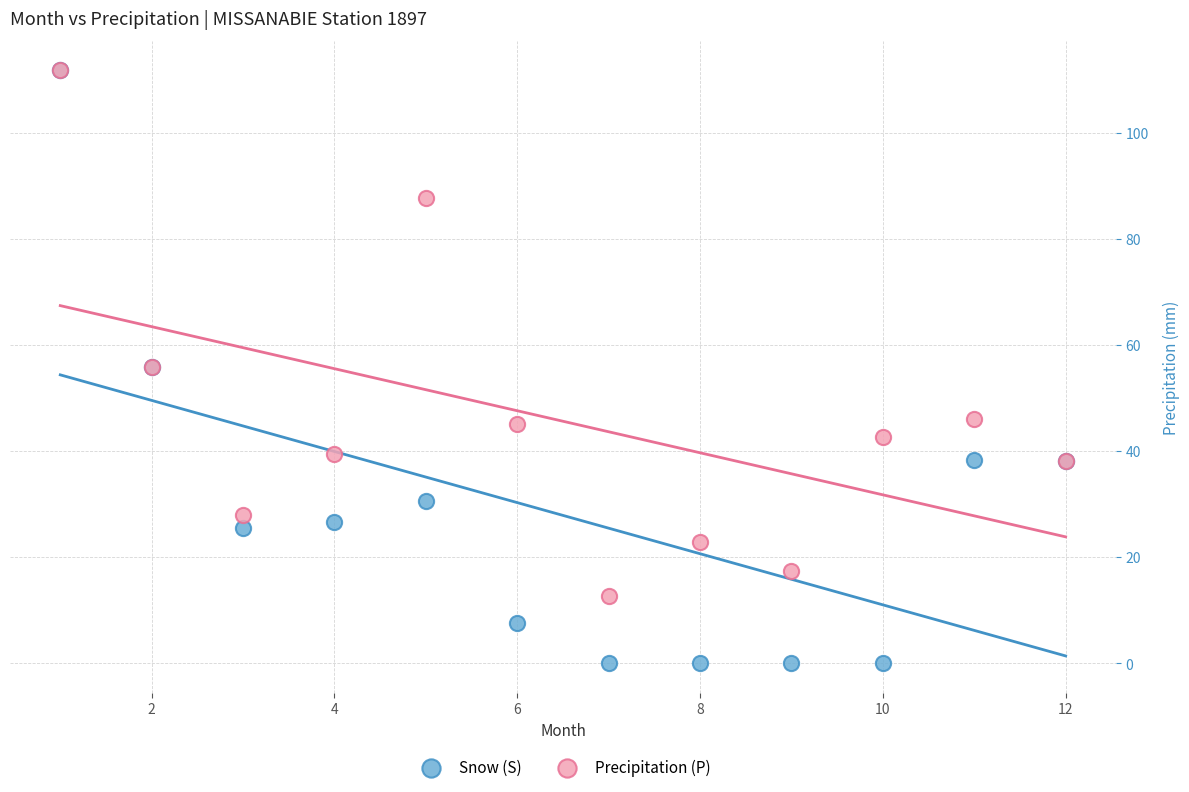

Which series contains the lowest Y value?

Snow (S)